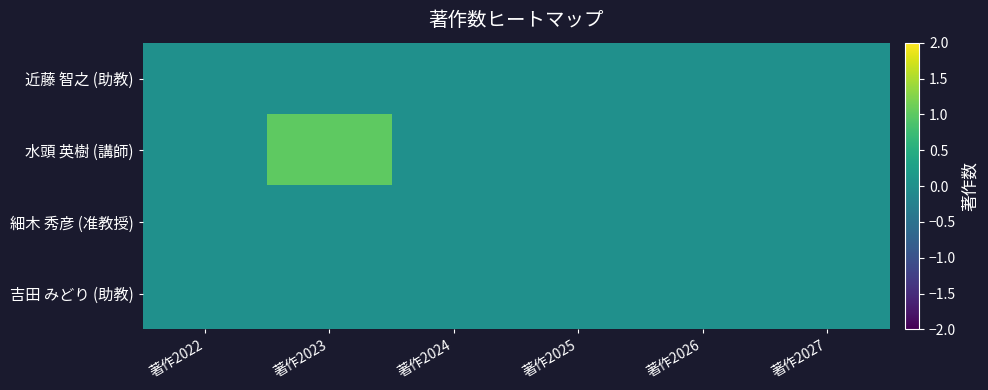

List the series in order of their peak value, lowest first.

近藤 智之 (助教), 細木 秀彦 (准教授), 吉田 みどり (助教), 水頭 英樹 (講師)